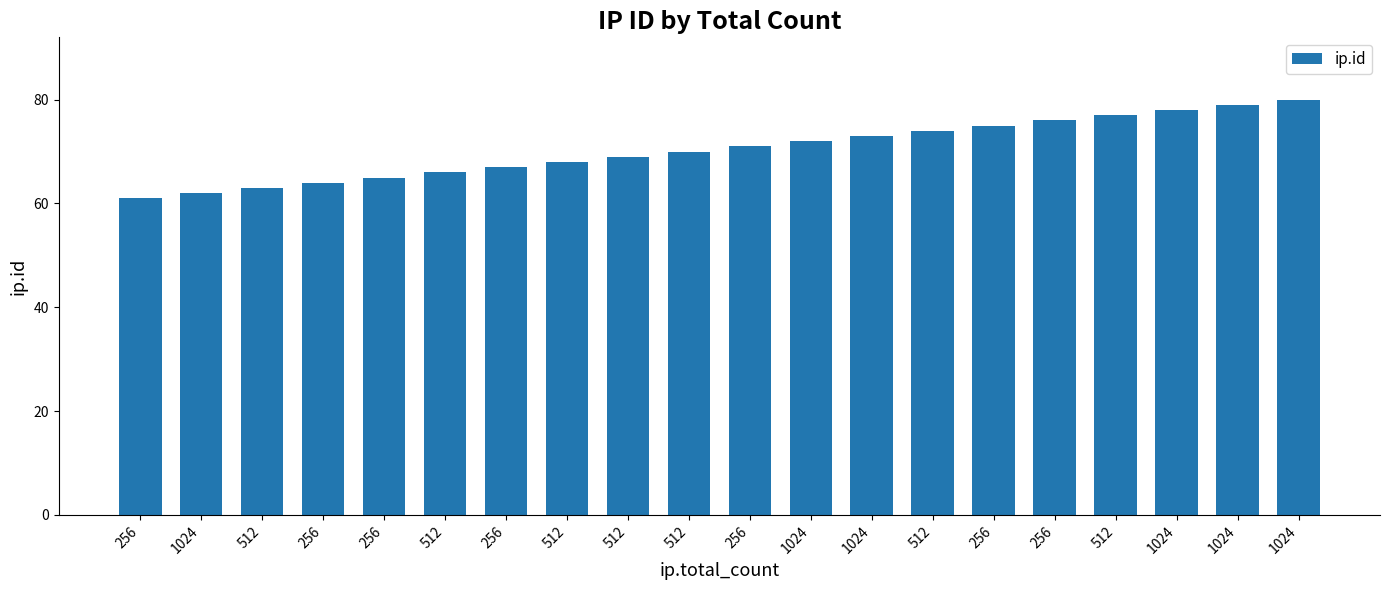

What is the change in value from 512 to 512?

+8